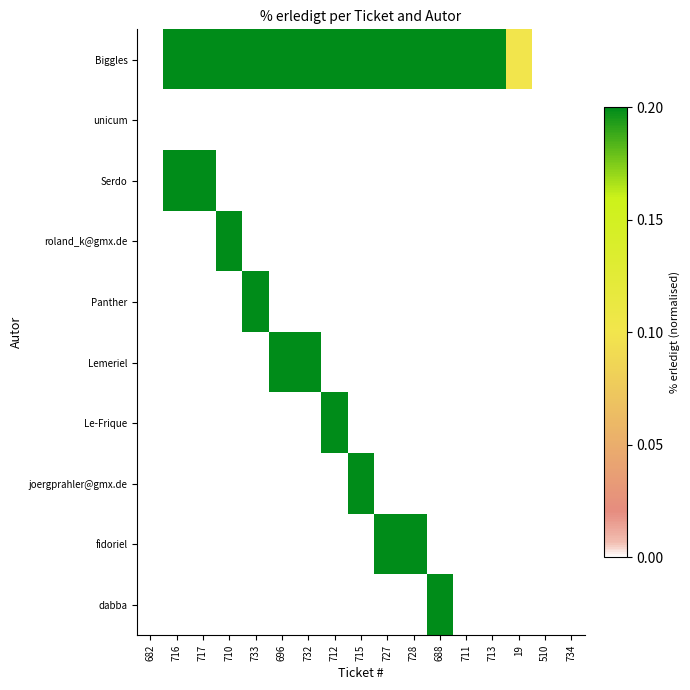

List the series in order of their peak value, highest first.

Biggles, Serdo, roland_k@gmx.de, Panther, Lemeriel, Le-Frique, joergprahler@gmx.de, fidoriel, dabba, unicum